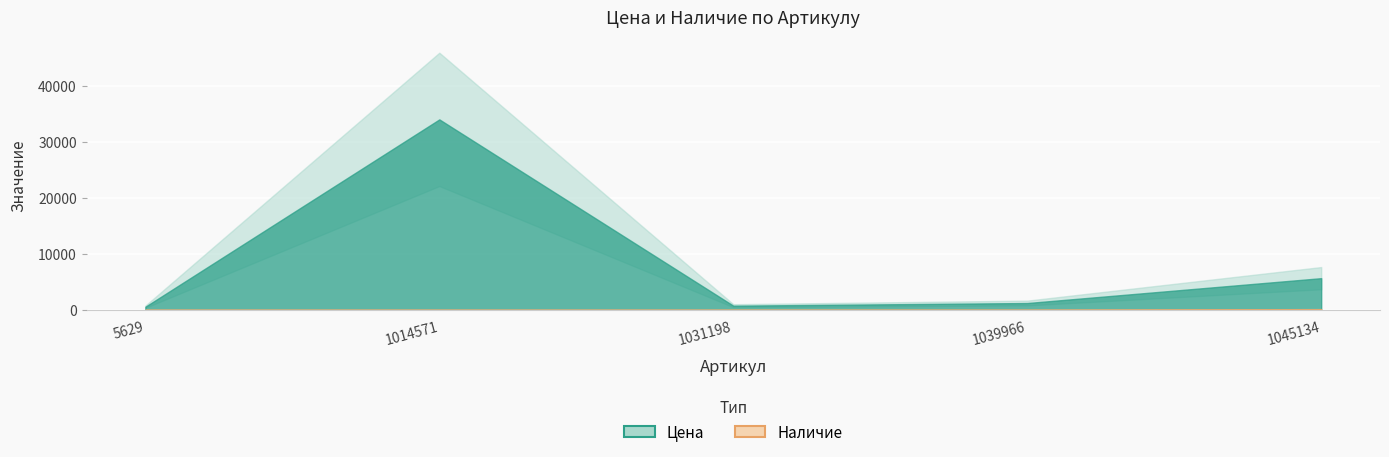

The Цена series shows 33985 at 1014571. True or false?

True